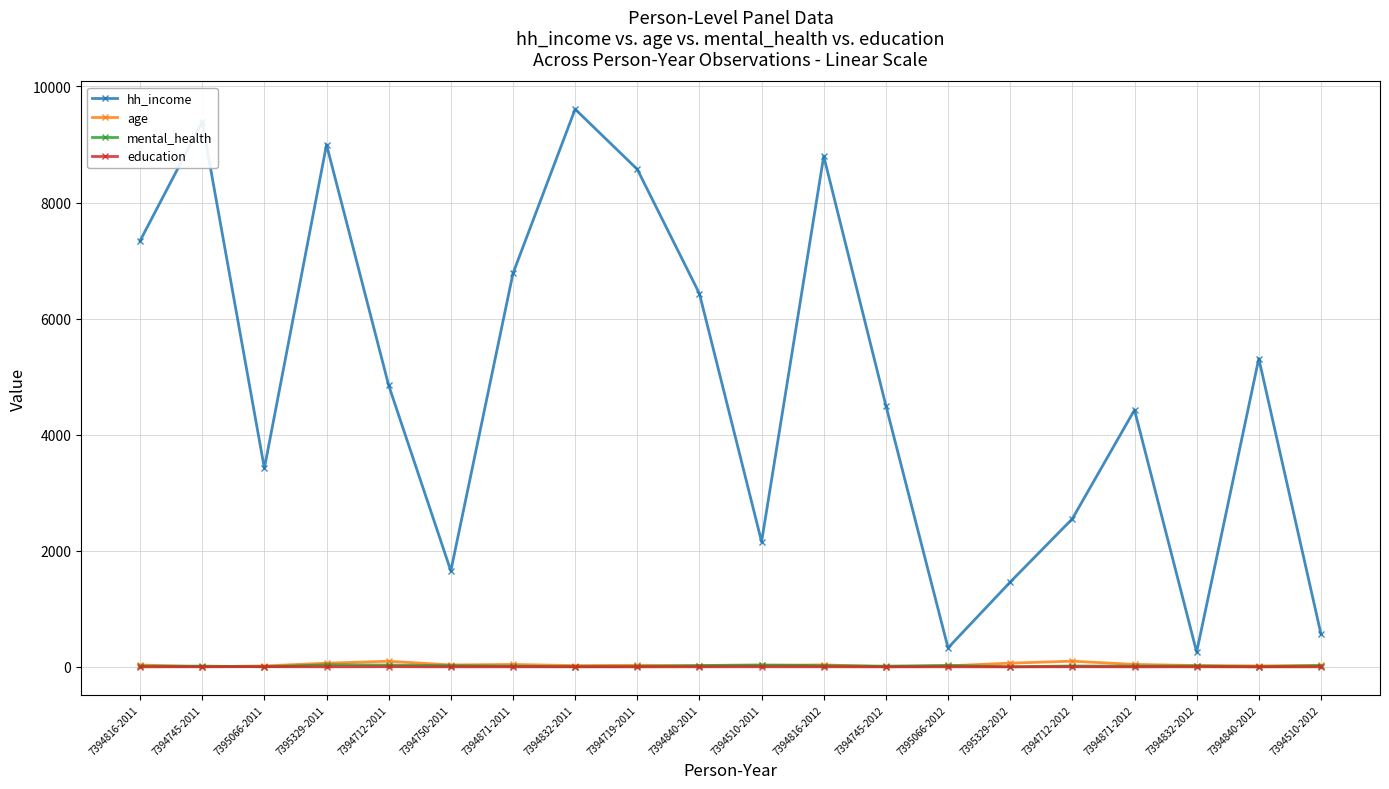

What is the label of the 1st point from the left?

7394816-2011